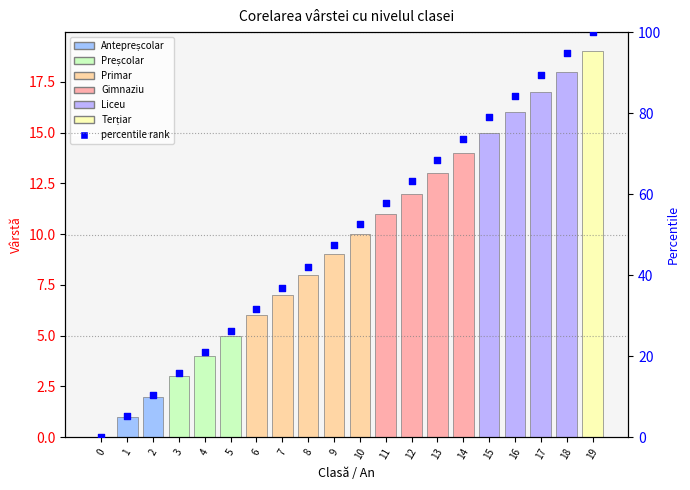

Which series has the largest total across all categories?

percentile rank